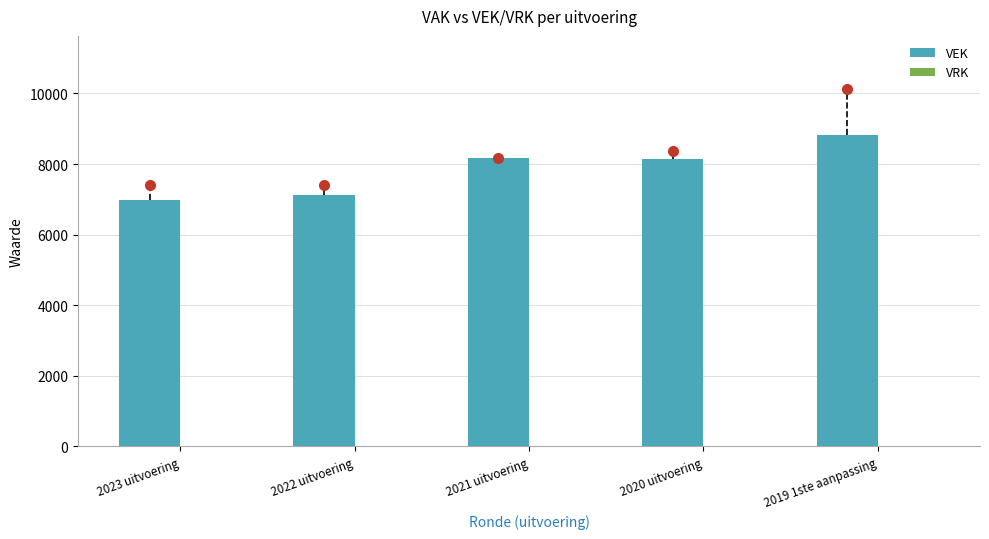

What is the minimum value shown in the chart?

6982